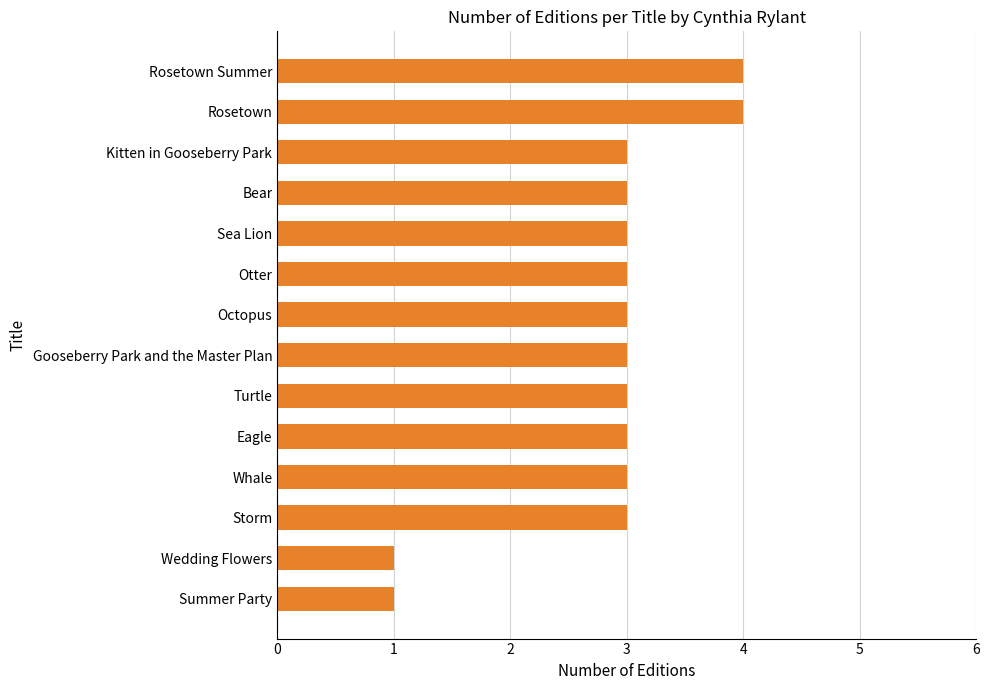

Does the chart contain stacked bars?

No